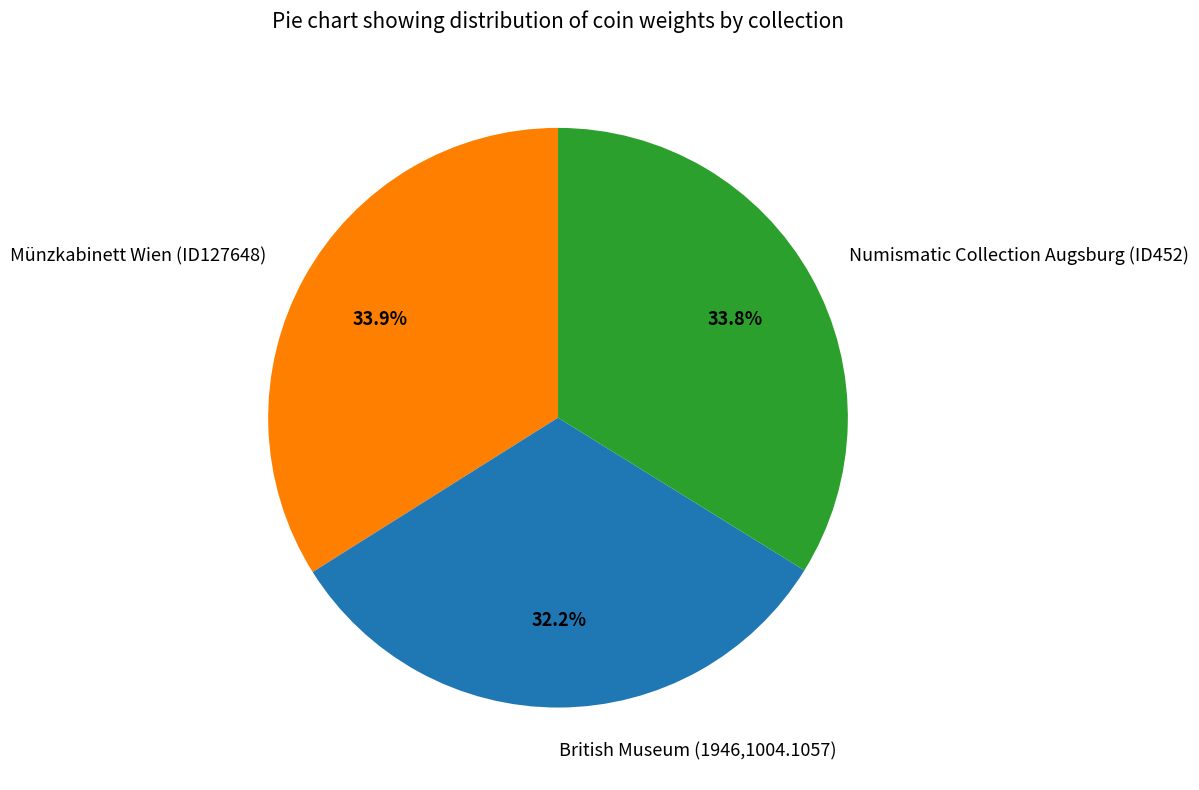

What percentage is the Münzkabinett Wien (ID127648) slice, to the nearest percent?

34%